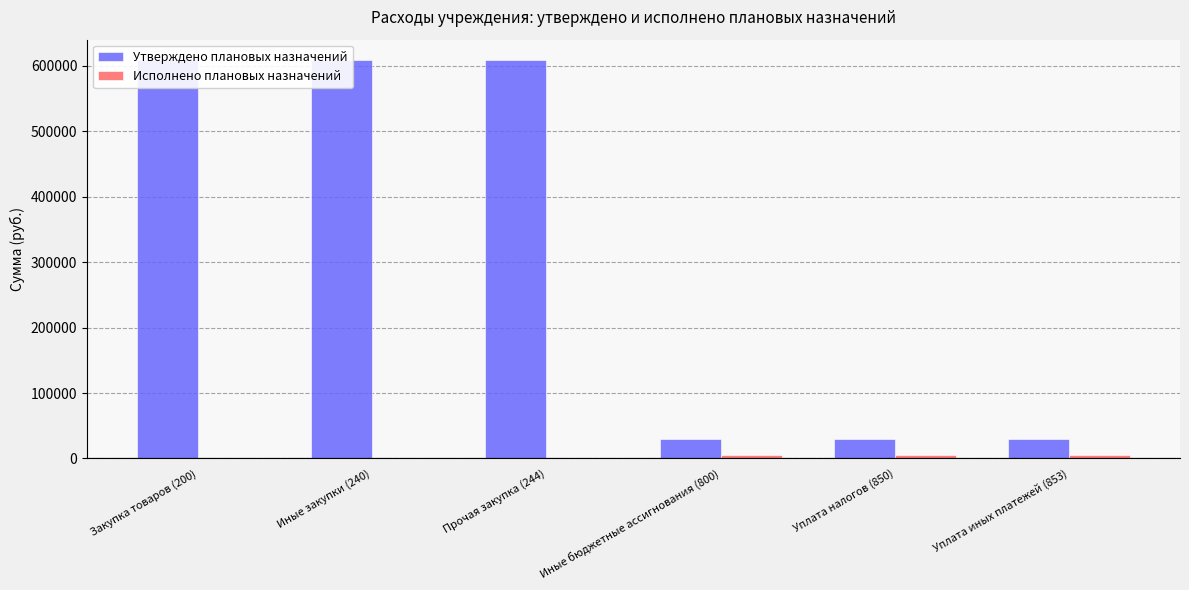

What is the average value of the Исполнено плановых назначений series?

2268.2